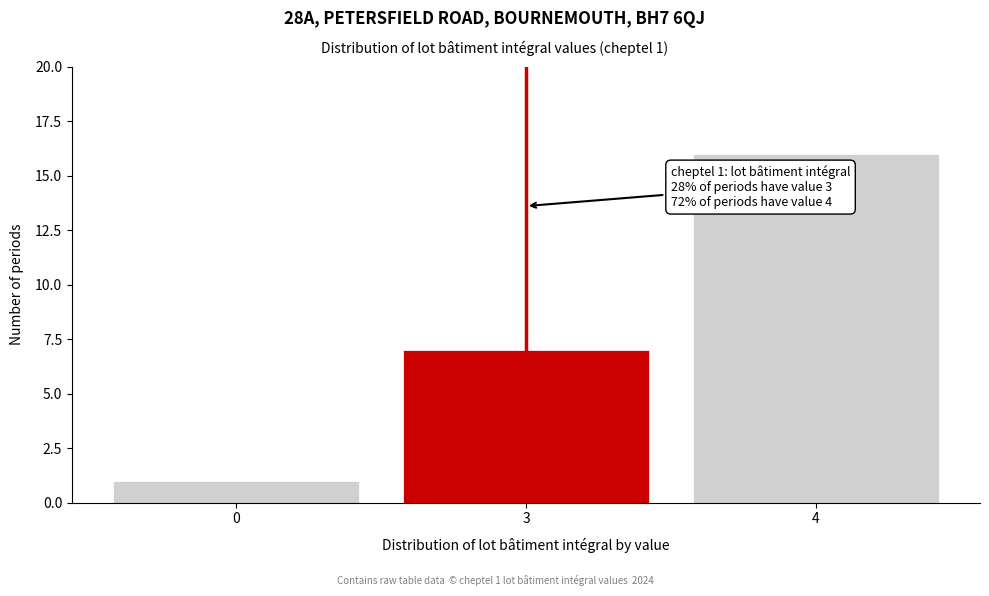

Reading left to right, list all the values displayed in this chart.

1	7	16